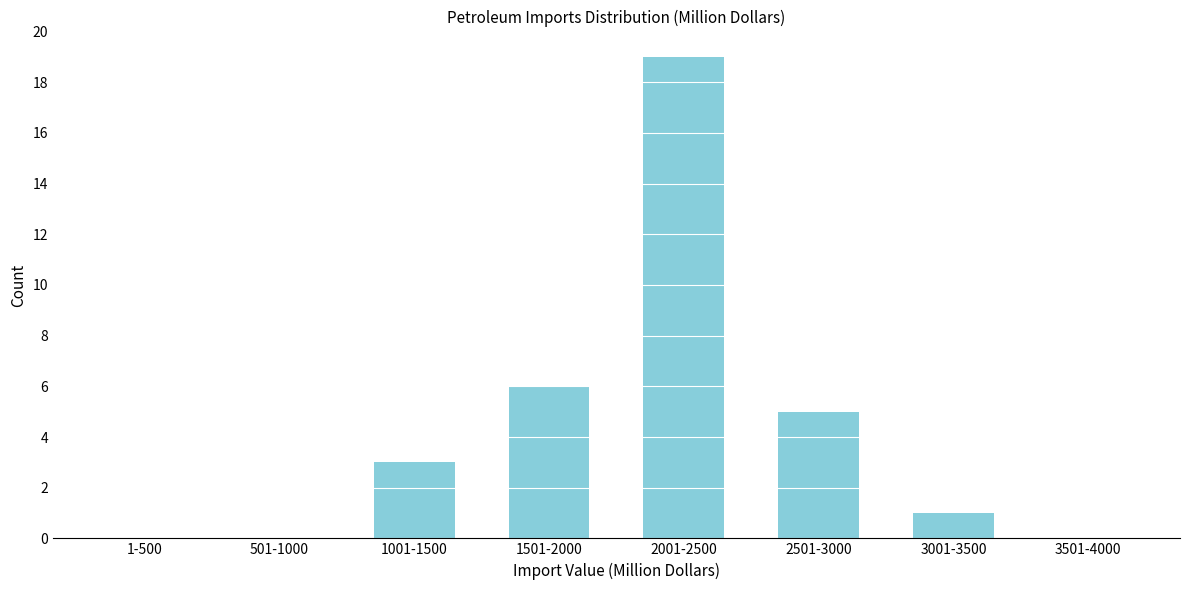

Reading left to right, list all the values displayed in this chart.

1-500=0	501-1000=0	1001-1500=3	1501-2000=6	2001-2500=19	2501-3000=5	3001-3500=1	3501-4000=0